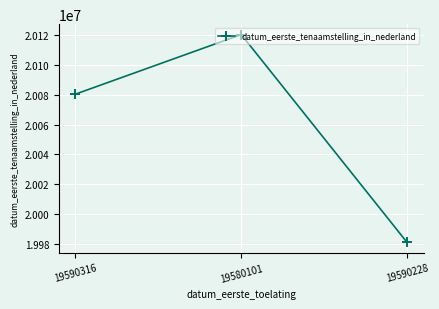

Rank the categories by value from lowest to highest.

19590228, 19590316, 19580101